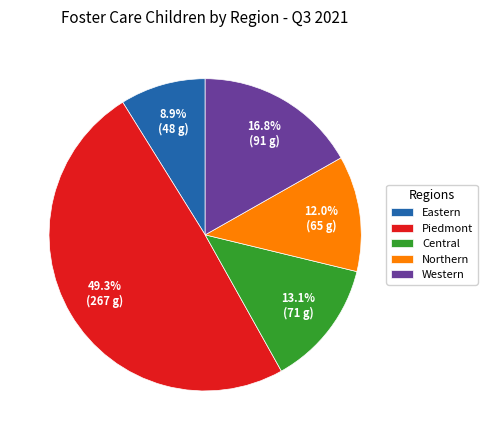

What percentage is the Piedmont slice, to the nearest percent?

49%